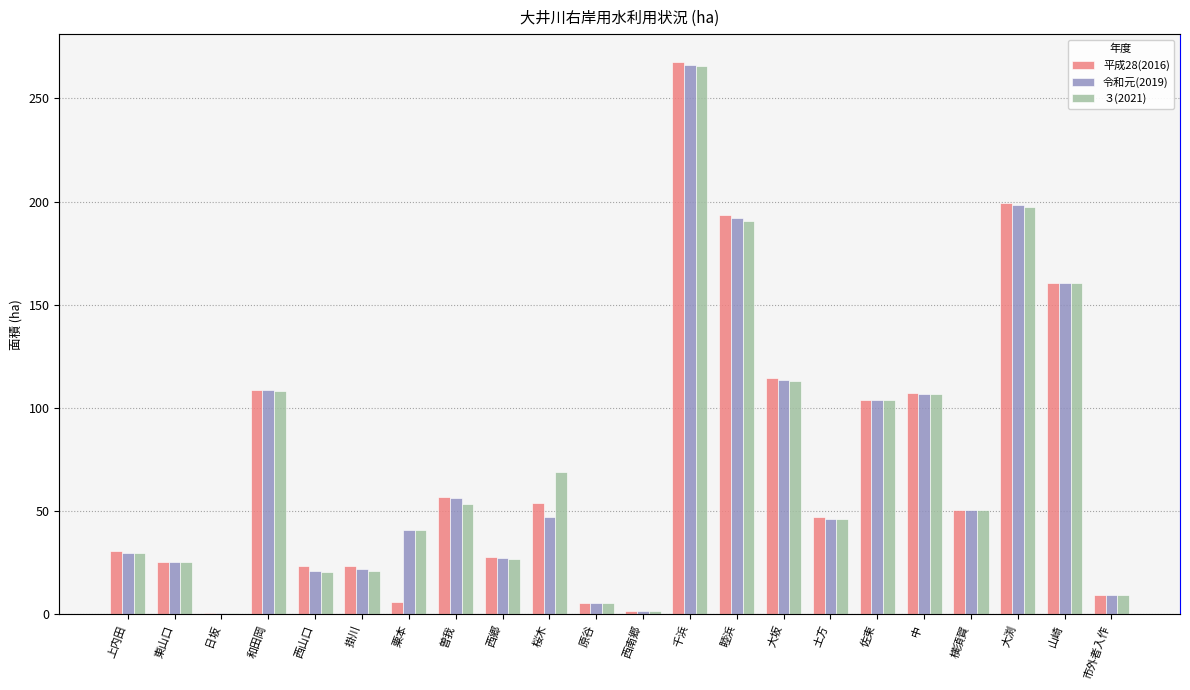

Which category has the highest value in the 令和元(2019) series?

千浜